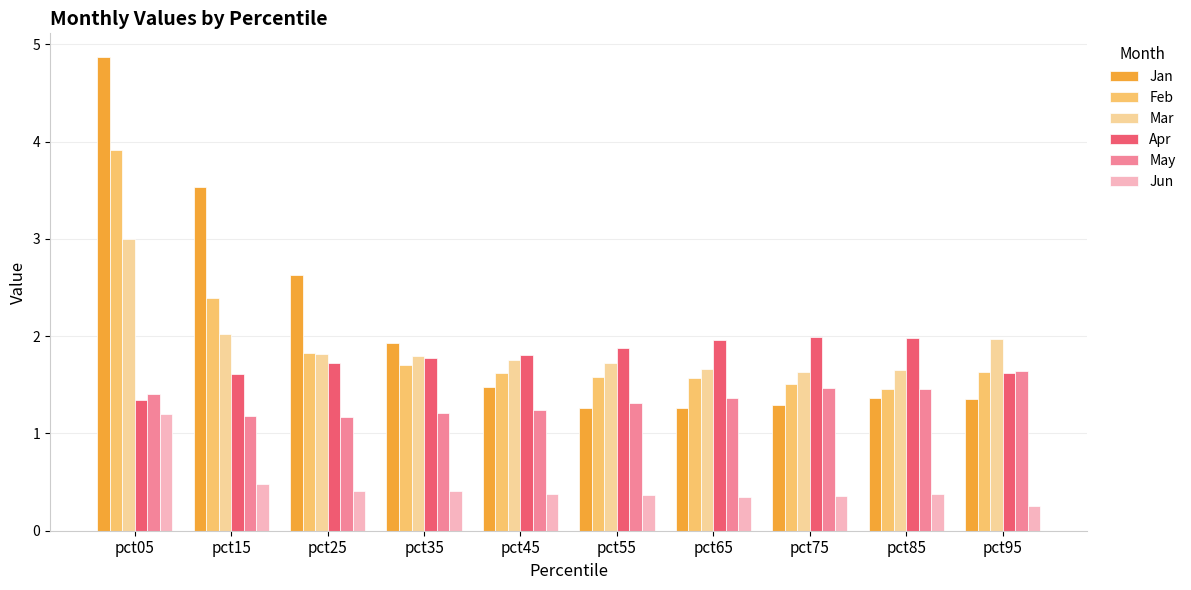

The value of Apr at pct65 is 0.8. True or false?

False